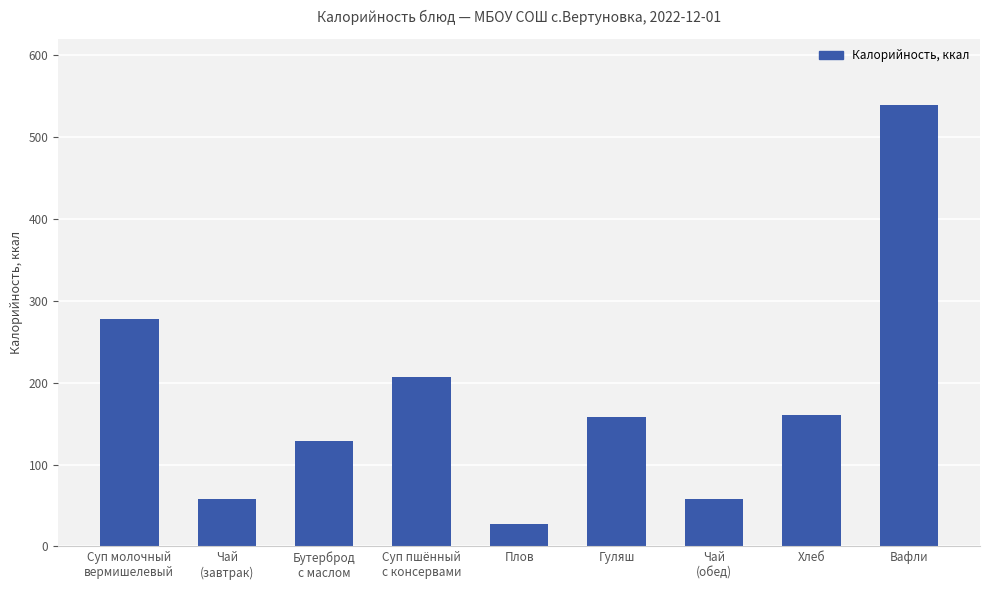

What is the label of the 2nd bar from the left?

Чай
(завтрак)